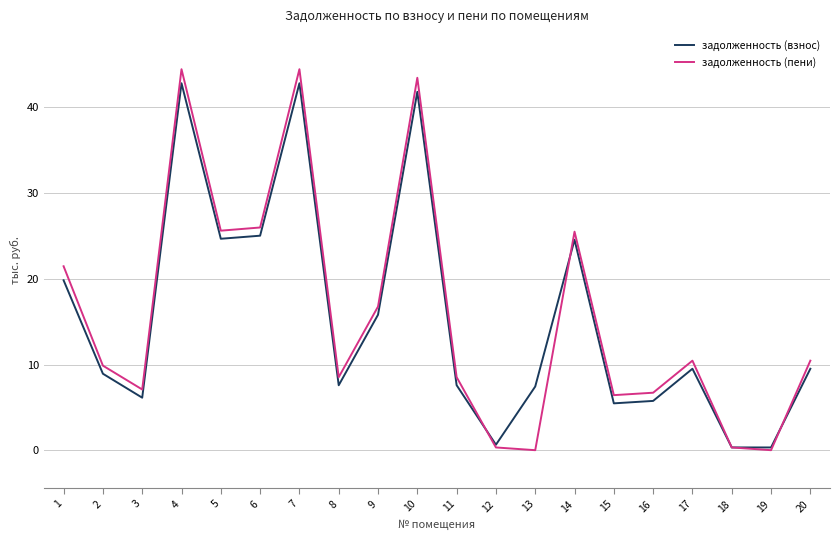

At which label does задолженность (пени) first exceed 10?

1